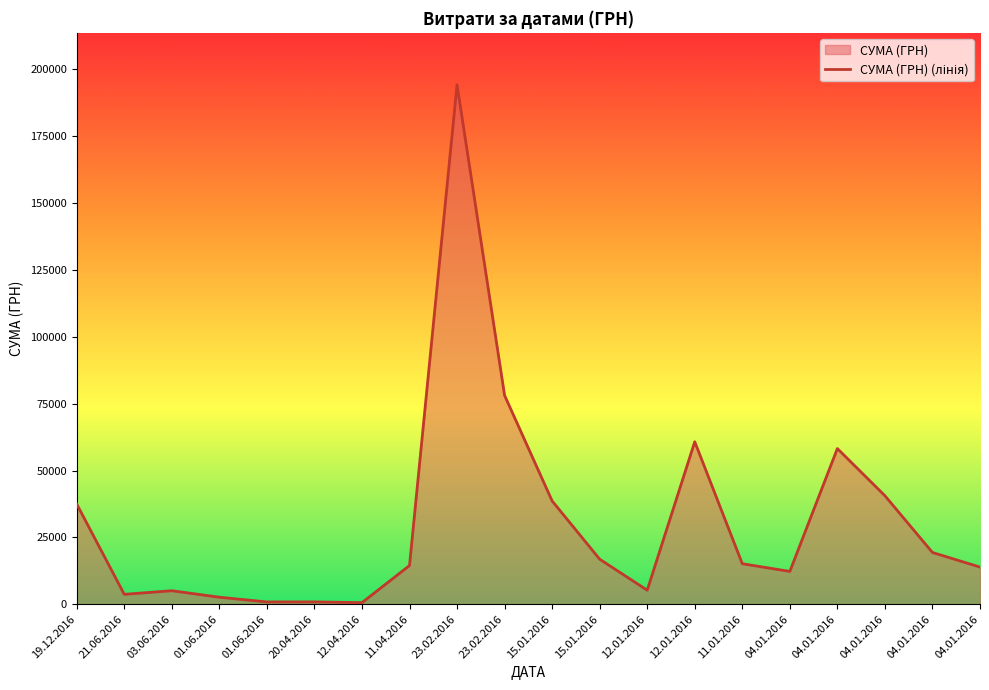

Reading right to left, extract all data points from this chart.

04.01.2016=13892.8	04.01.2016=19349.6	04.01.2016=40576.1	04.01.2016=58213.4	04.01.2016=12269.4	11.01.2016=15147.0	12.01.2016=60751.5	12.01.2016=5246.8	15.01.2016=16839.4	15.01.2016=38632.3	23.02.2016=78094.3	23.02.2016=194251.9	11.04.2016=14469.4	12.04.2016=594.0	20.04.2016=875.0	01.06.2016=856.8	01.06.2016=2625.0	03.06.2016=5050.0	21.06.2016=3701.5	19.12.2016=37481.2